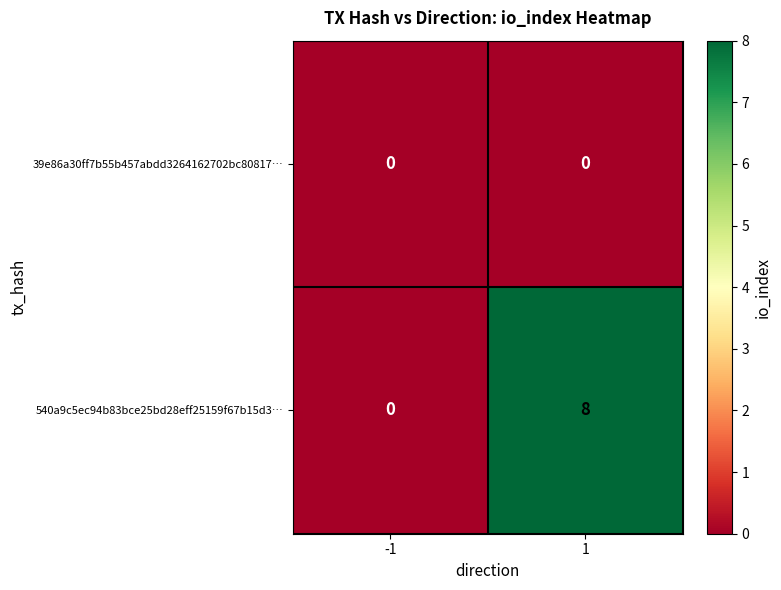

The 39e86a30ff7b55b457abdd3264162702bc80817… series shows 0 at 1. True or false?

True